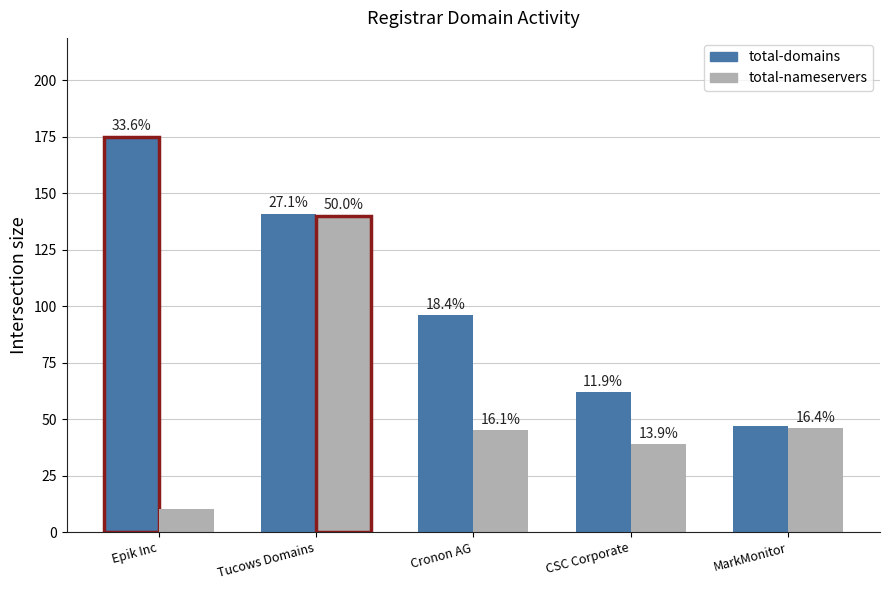

What are all the series names shown in the legend?

total-domains, total-nameservers